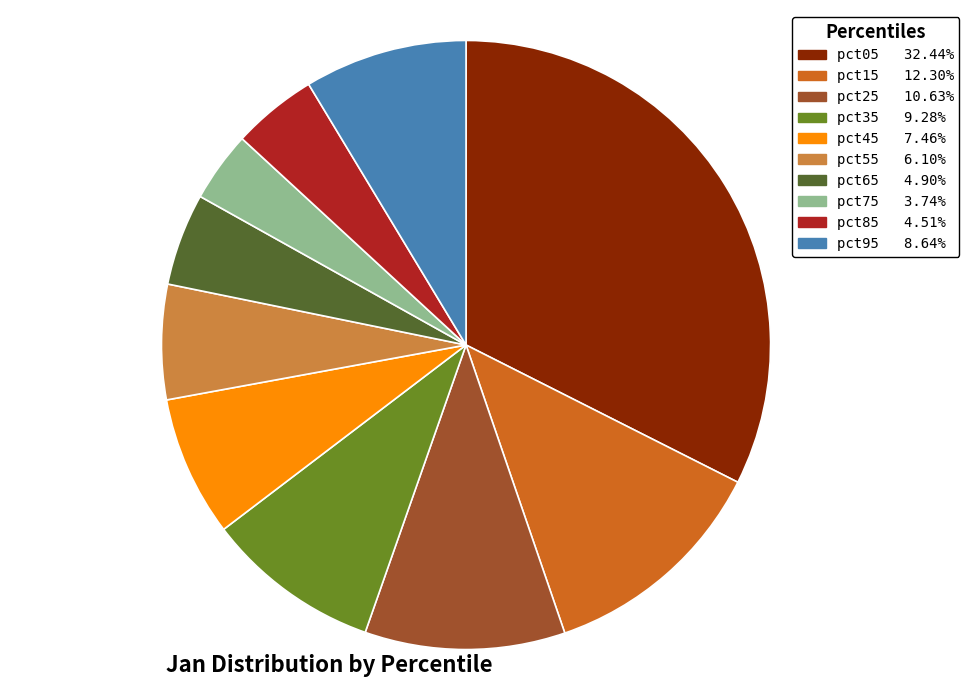

Which has a higher value, pct25 or pct55?

pct25